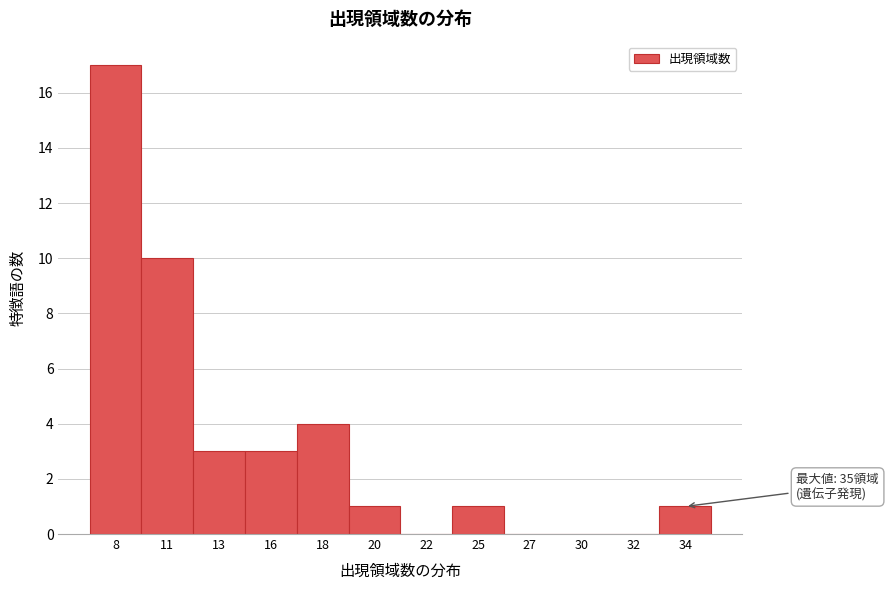

Reading left to right, list all the values displayed in this chart.

8=17	11=10	13=3	16=3	18=4	20=1	22=0	25=1	27=0	30=0	32=0	34=1